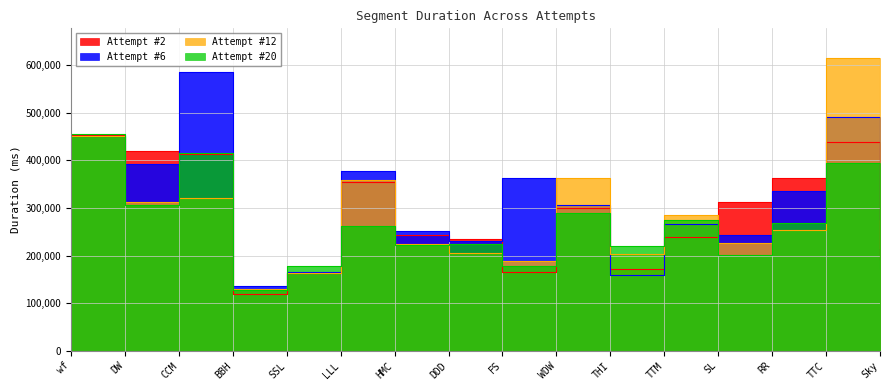

What is the sum of all Attempt #20 values?

4192276